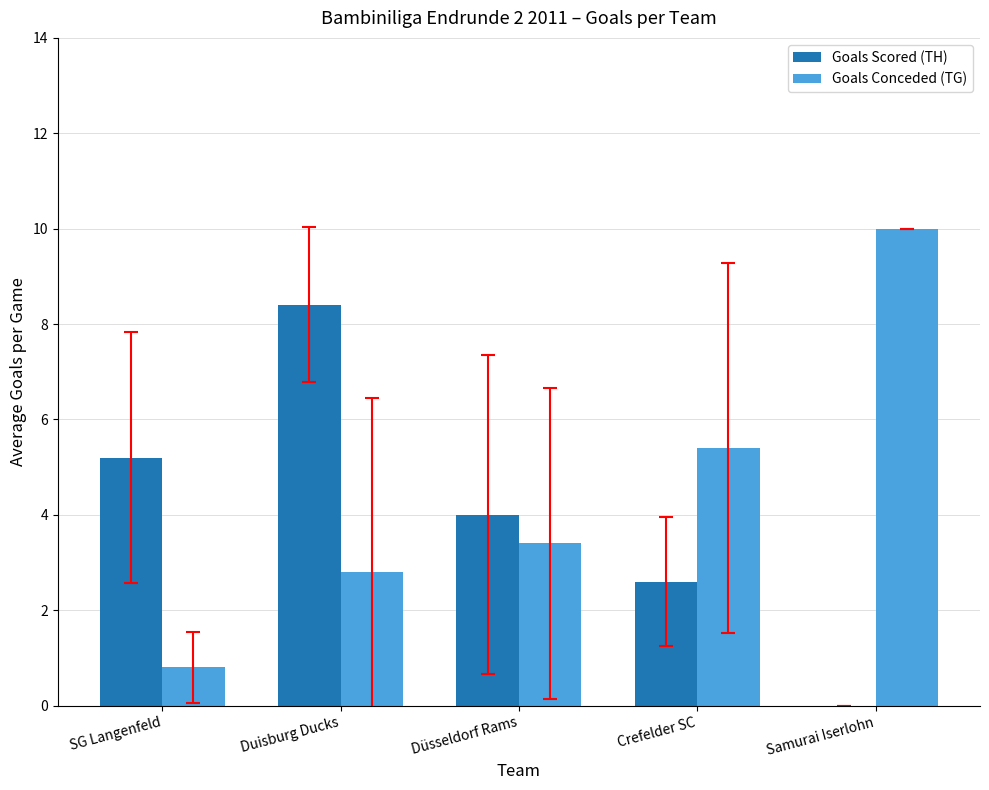

Is it true that Goals Conceded (TG) equals 0.8 at SG Langenfeld?

True